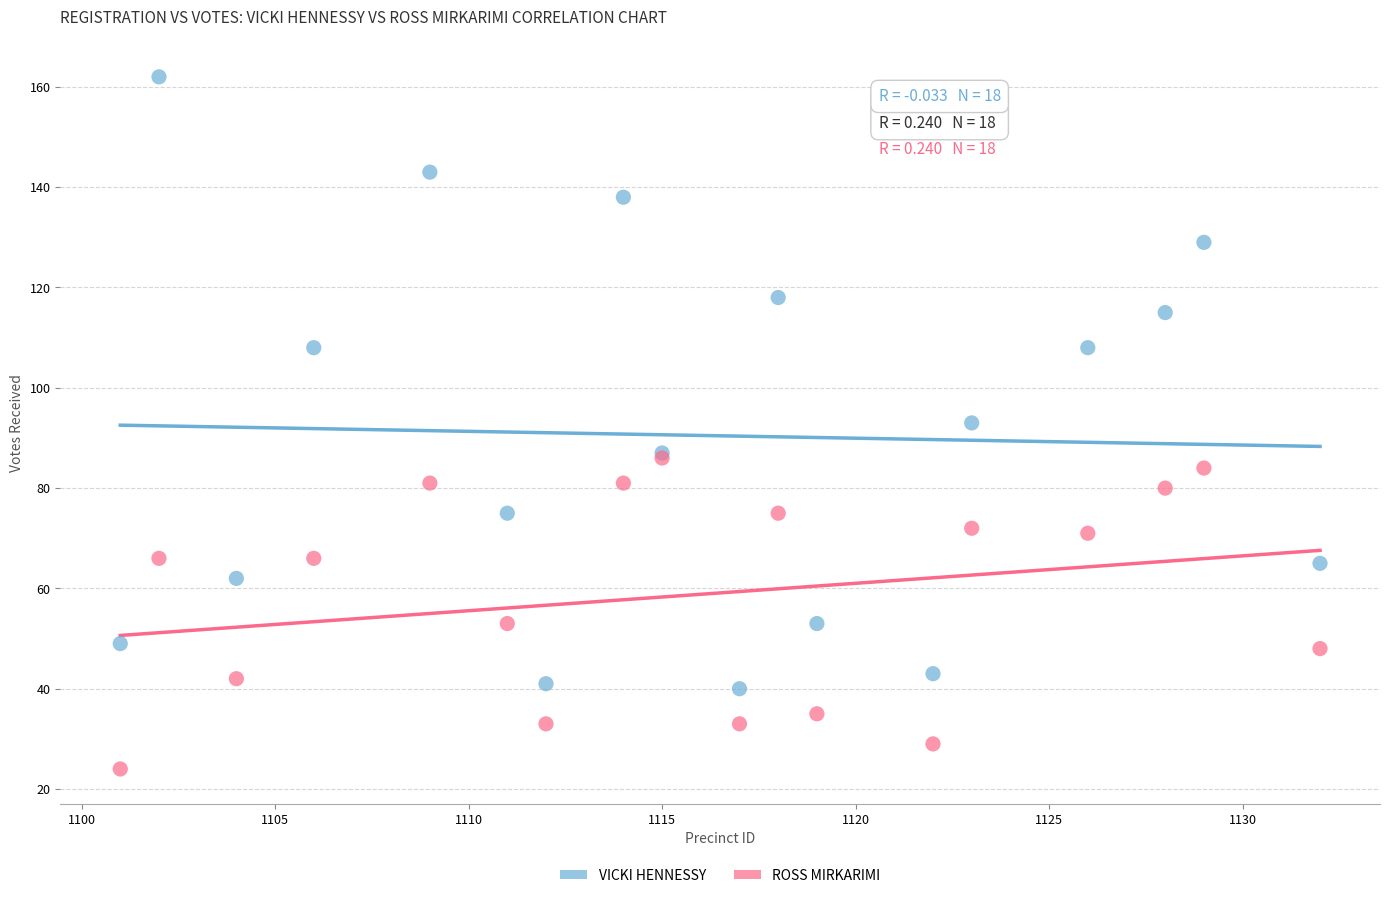

What are all the series names shown in the legend?

VICKI HENNESSY, ROSS MIRKARIMI